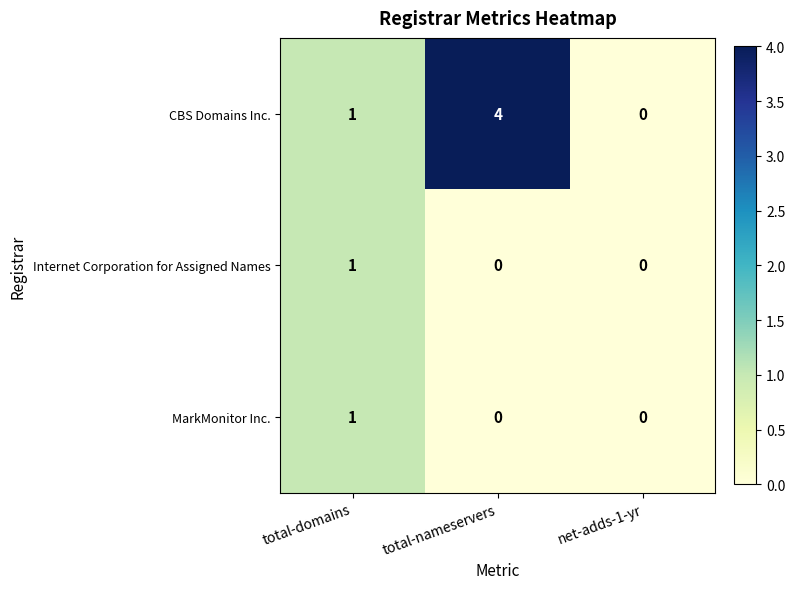

What is the difference between the maximum and minimum values in the CBS Domains Inc. series?

4